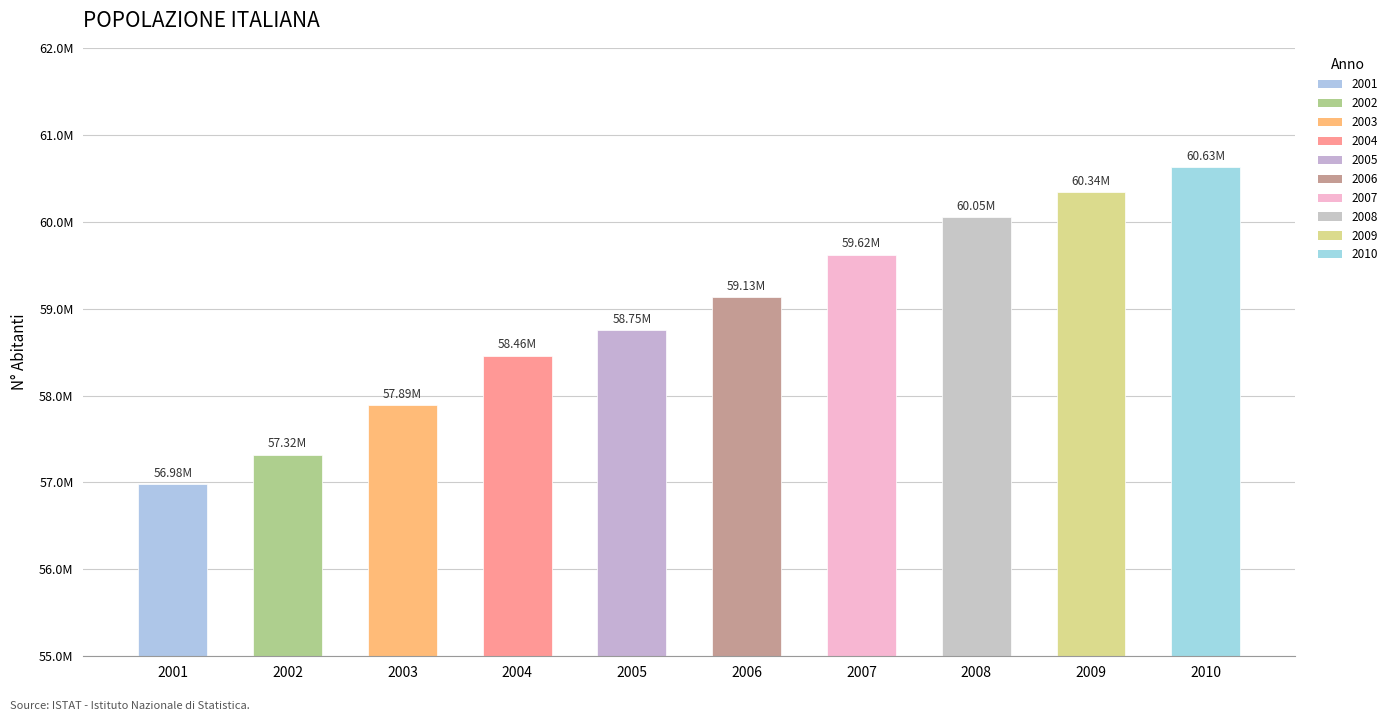

What is the minimum value shown in the chart?

56980000